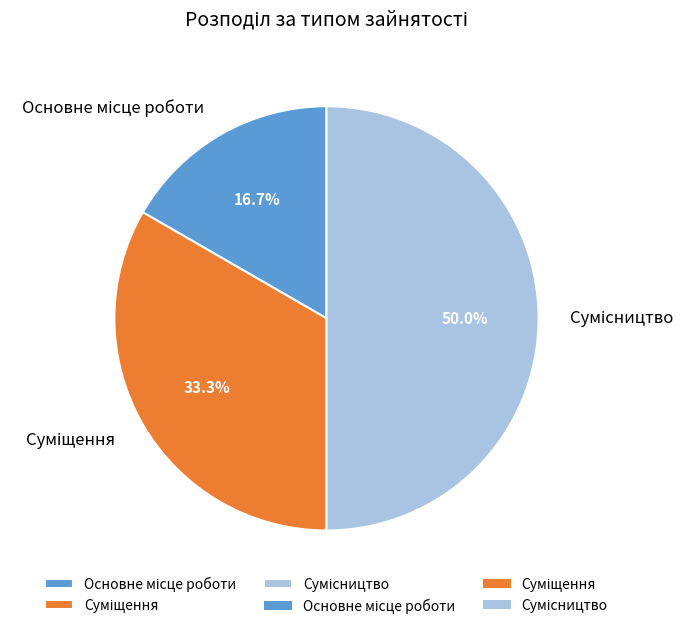

Count the number of slices in the pie.

3